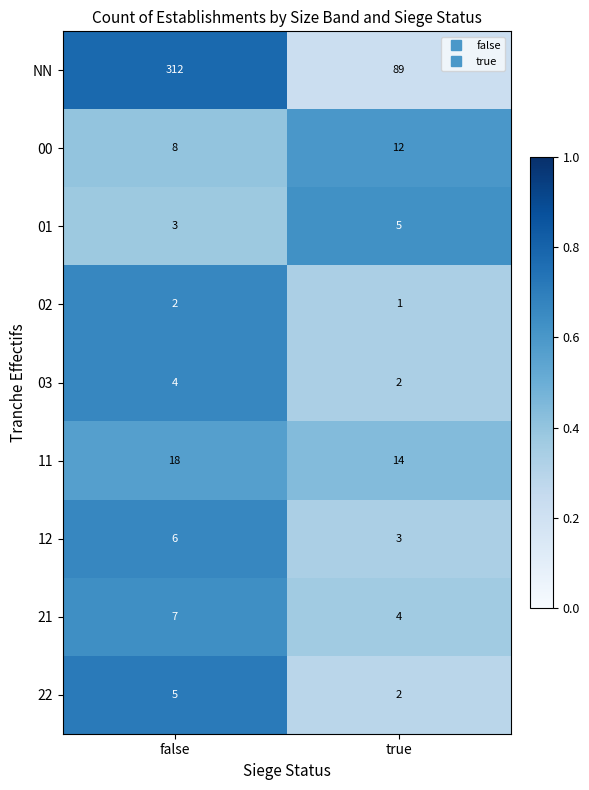

True or false: 01 has a value of 5 at false.

False